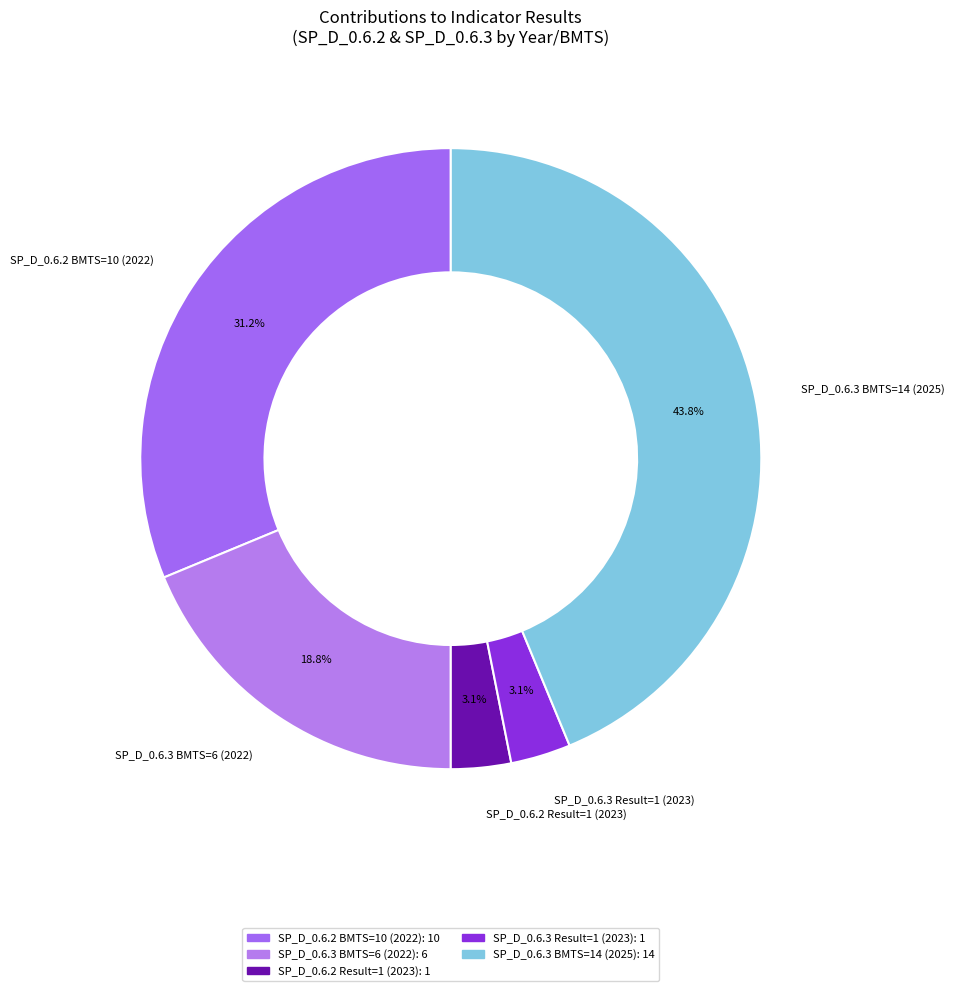

Which has a higher value, SP_D_0.6.2 BMTS=10 (2022) or SP_D_0.6.3 BMTS=6 (2022)?

SP_D_0.6.2 BMTS=10 (2022)